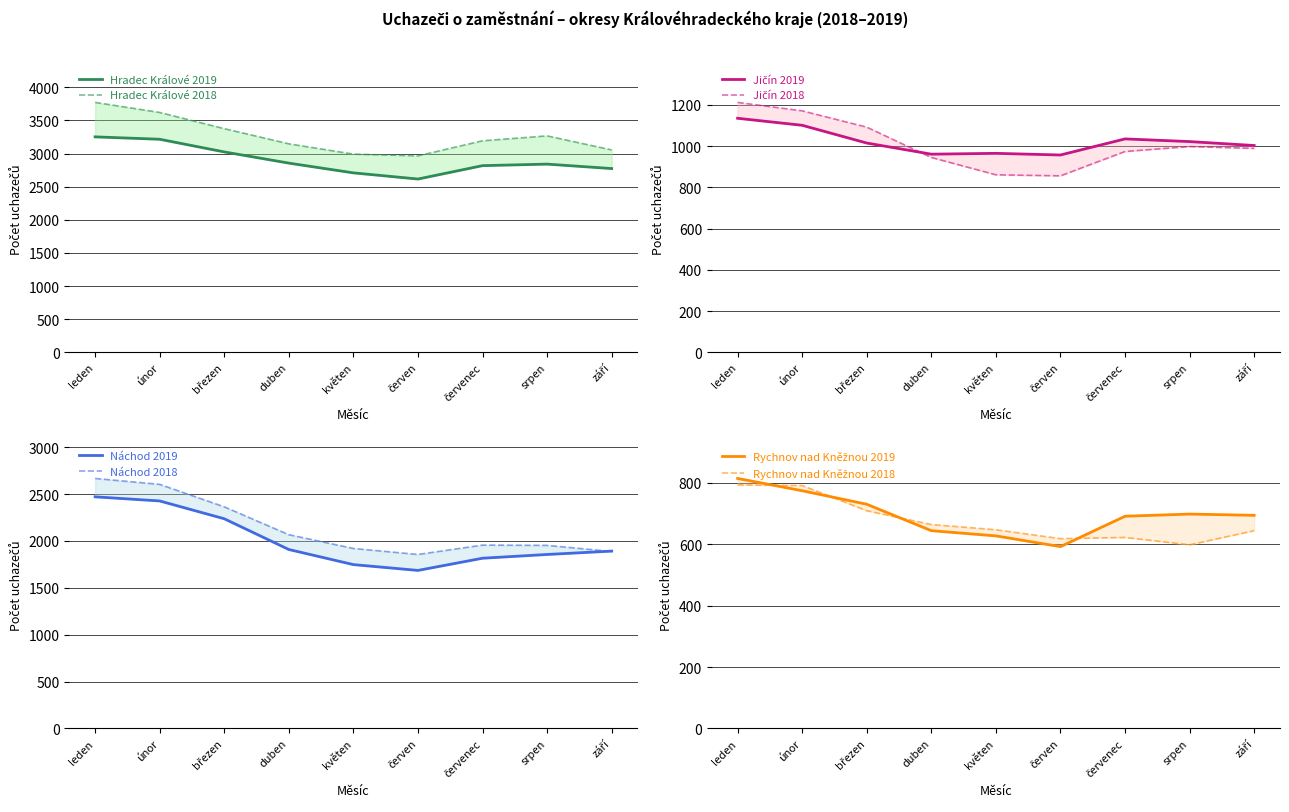

Is it true that Jičín equals 965 at květen?

True